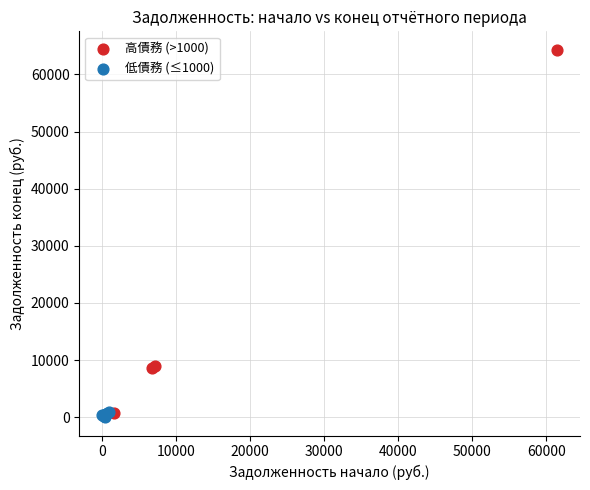

Which series contains the highest Y value?

高債務 (>1000)